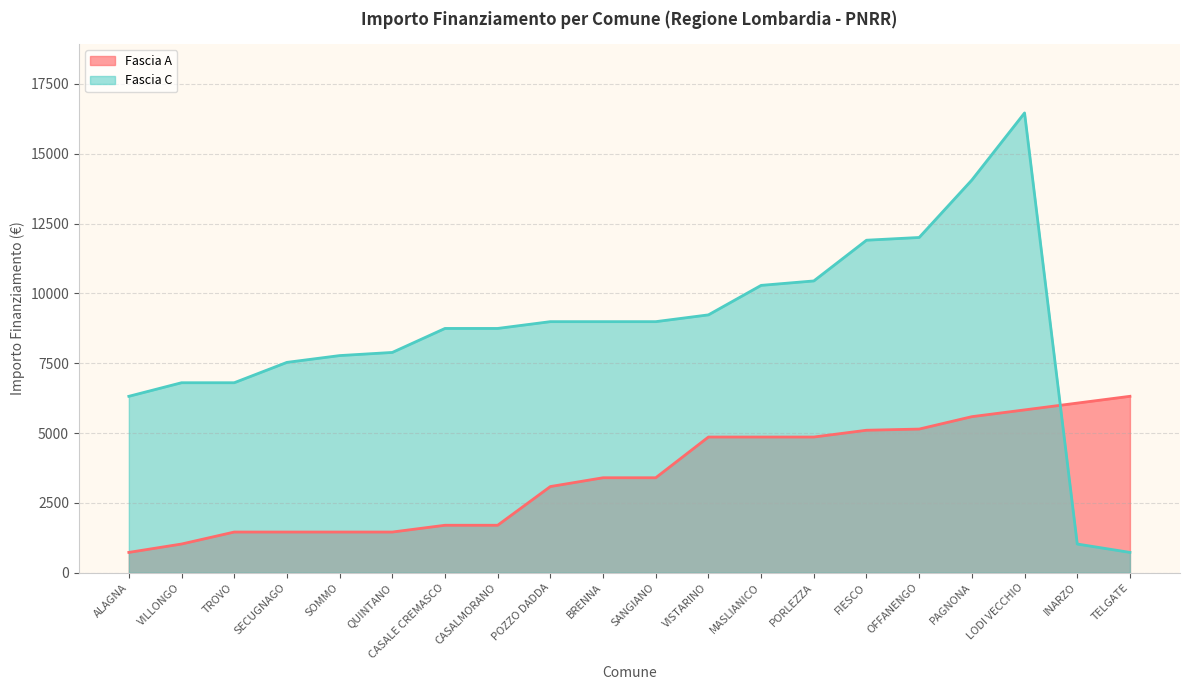

Reading left to right, list all the values displayed in this chart.

Fascia A: ALAGNA=729	VILLONGO=1029	TROVO=1458	SECUGNAGO=1458	SOMMO=1458	QUINTANO=1458	CASALE CREMASCO=1701	CASALMORANO=1701	POZZO DADDA=3087	BRENNA=3402	SANGIANO=3402	VISTARINO=4860	MASLIANICO=4860	PORLEZZA=4860	FIESCO=5103	OFFANENGO=5145	PAGNONA=5589	LODI VECCHIO=5831	INARZO=6075	TELGATE=6318
Fascia C: ALAGNA=6318	VILLONGO=6804	TROVO=6804	SECUGNAGO=7533	SOMMO=7776	QUINTANO=7889	CASALE CREMASCO=8748	CASALMORANO=8748	POZZO DADDA=8991	BRENNA=8991	SANGIANO=8991	VISTARINO=9234	MASLIANICO=10290	PORLEZZA=10449	FIESCO=11907	OFFANENGO=12005	PAGNONA=14063	LODI VECCHIO=16464	INARZO=1029	TELGATE=729